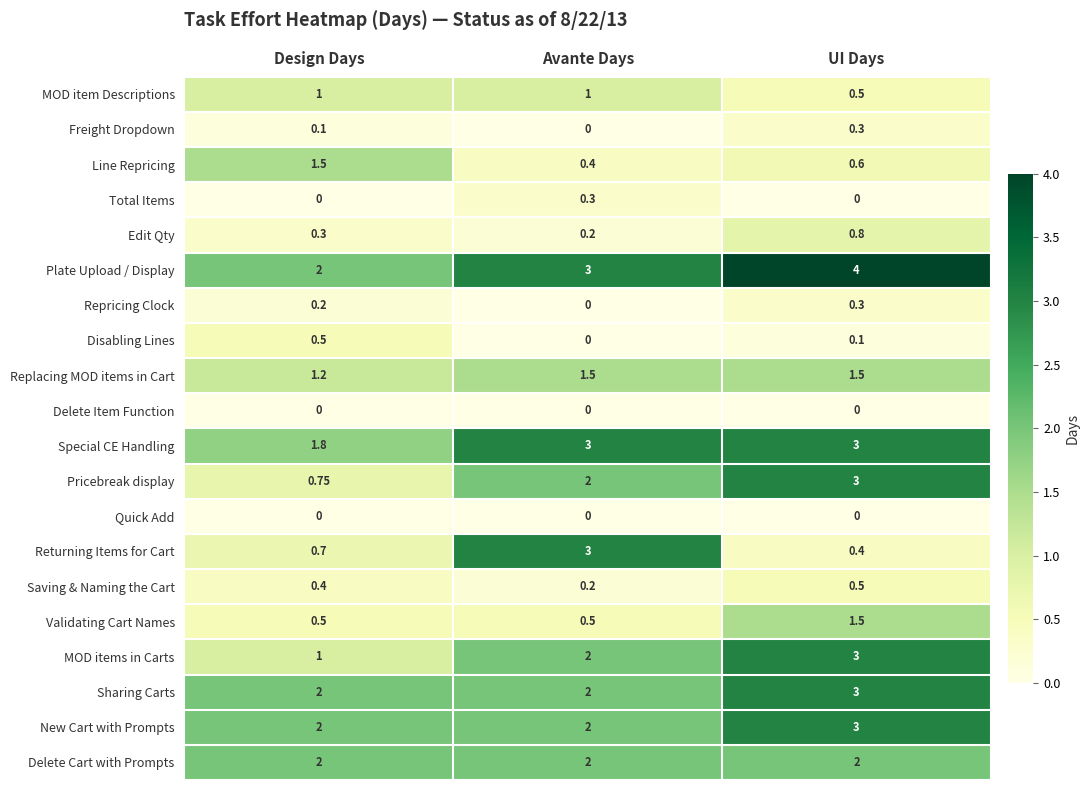

Rank the categories by Pricebreak display value from lowest to highest.

Design Days, Avante Days, UI Days